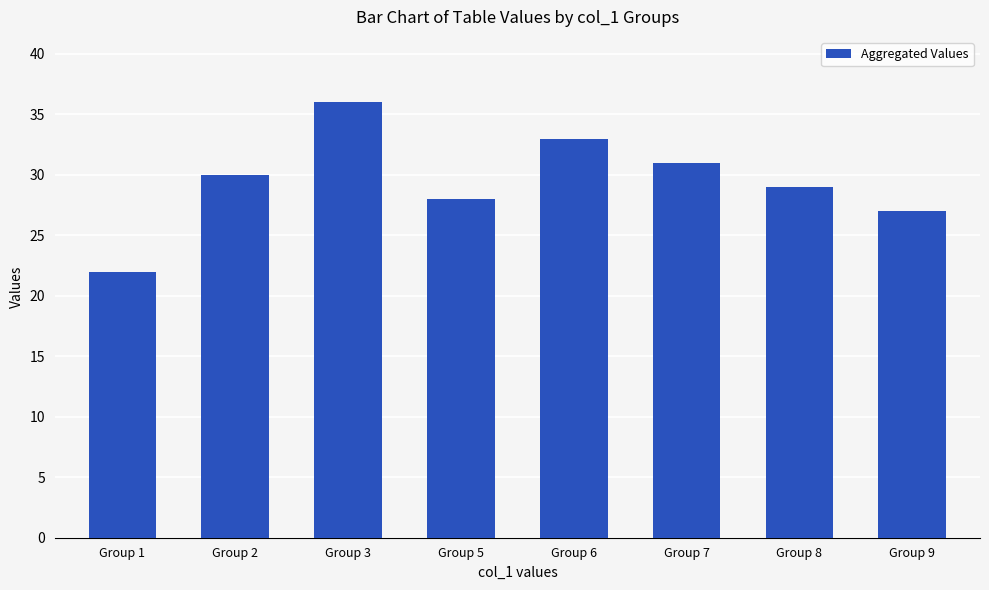

List the labels in order of value, largest first.

Group 3, Group 6, Group 7, Group 2, Group 8, Group 5, Group 9, Group 1